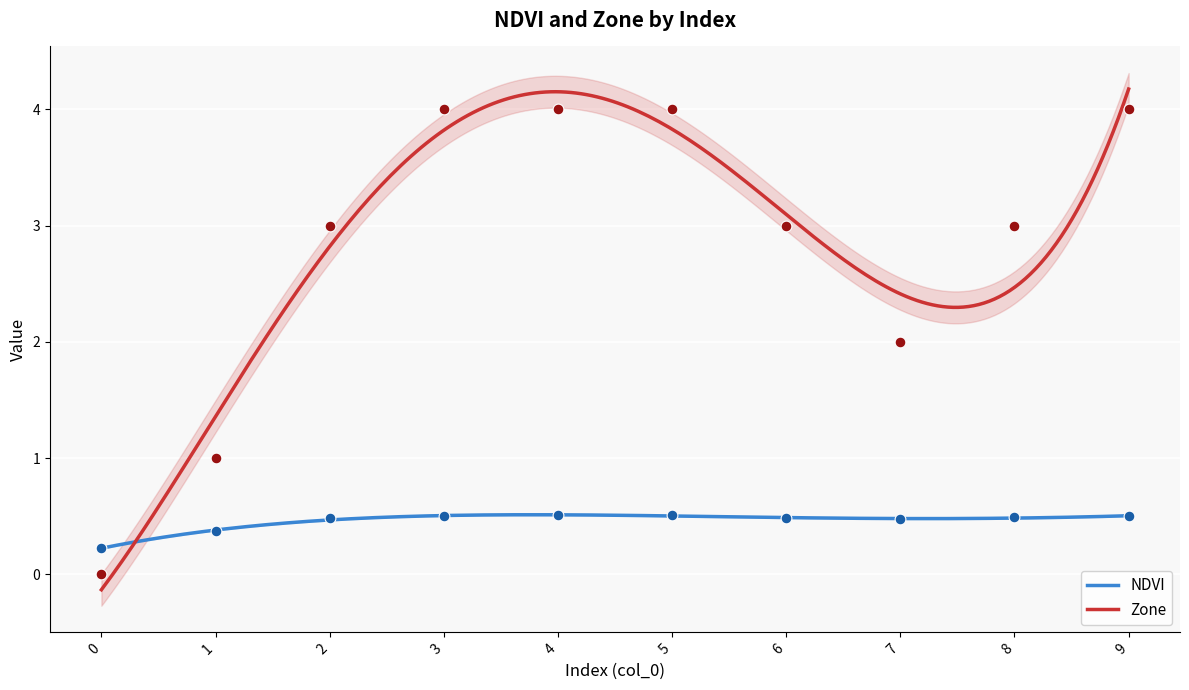

Which series contains the highest Y value?

Zone